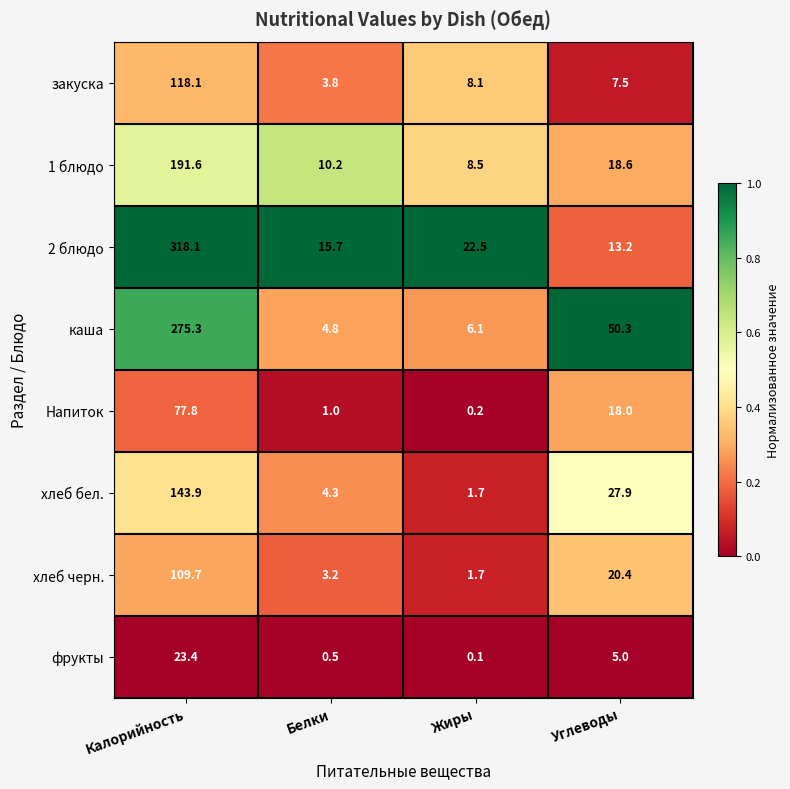

What is the approximate value of 2 блюдо at Калорийность?

318.1